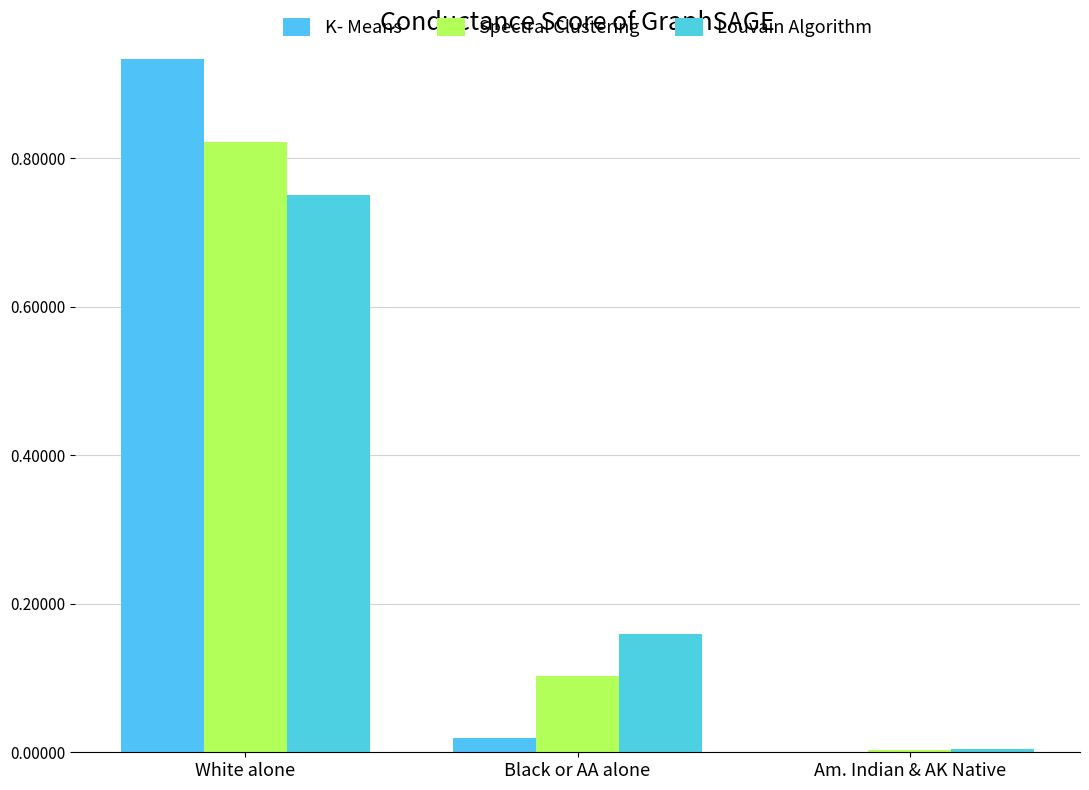

Reading left to right, extract all data points from this chart.

K- Means: White alone=0.9	Black or AA alone=0.0	Am. Indian & AK Native=0.0
Spectral Clustering: White alone=0.8	Black or AA alone=0.1	Am. Indian & AK Native=0.0
Louvain Algorithm: White alone=0.8	Black or AA alone=0.2	Am. Indian & AK Native=0.0